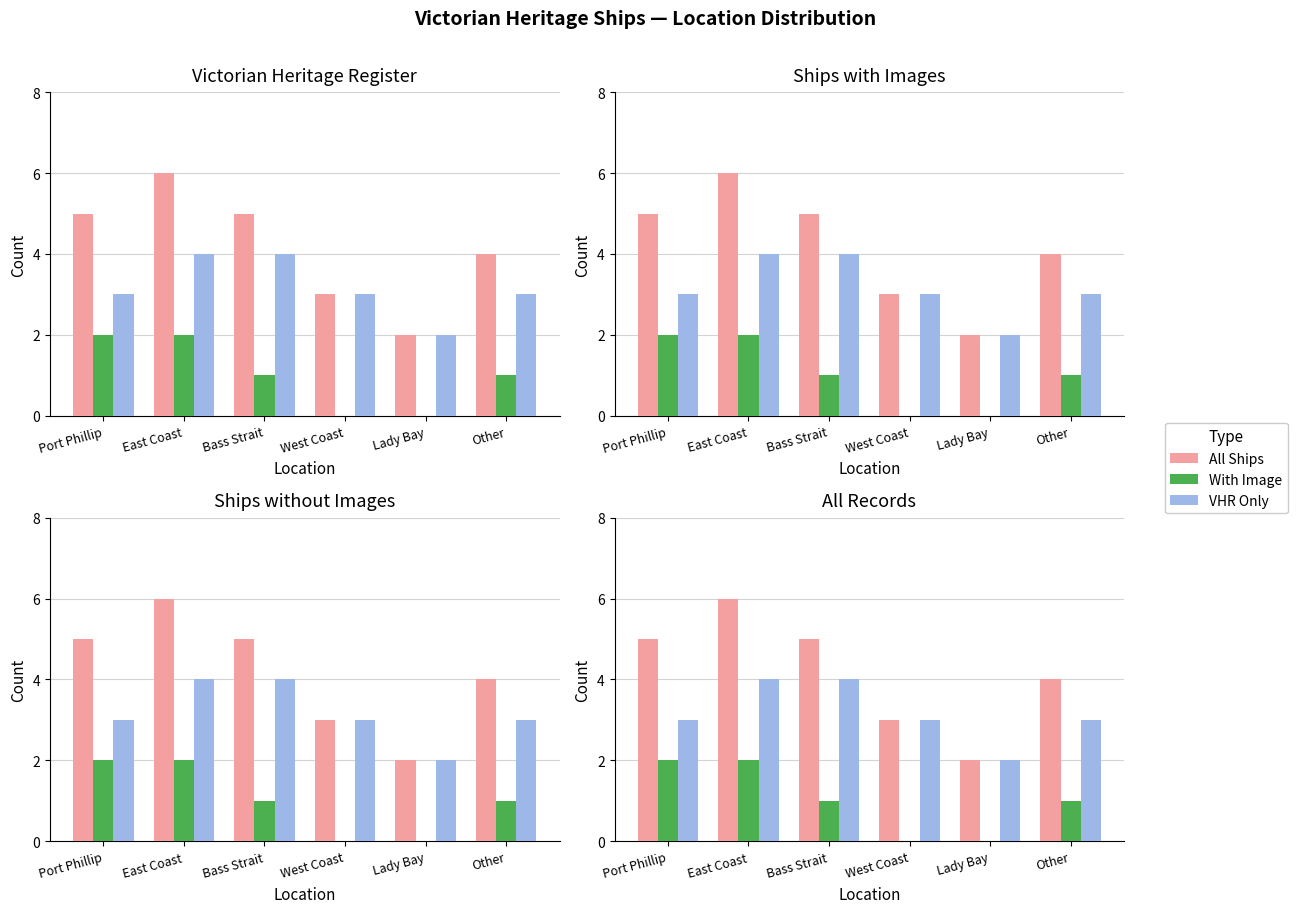

What is the label of the 4th bar from the right?

Bass Strait